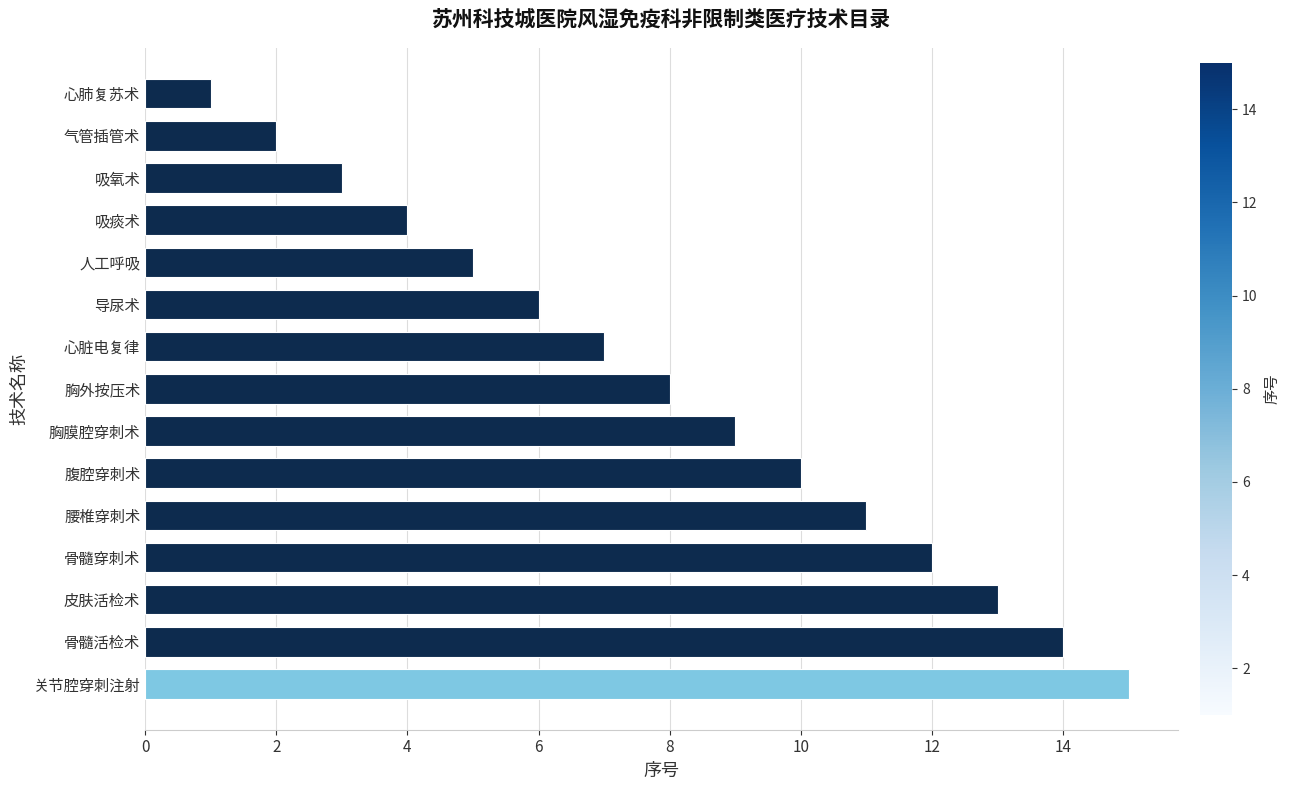

What is the average value?

8